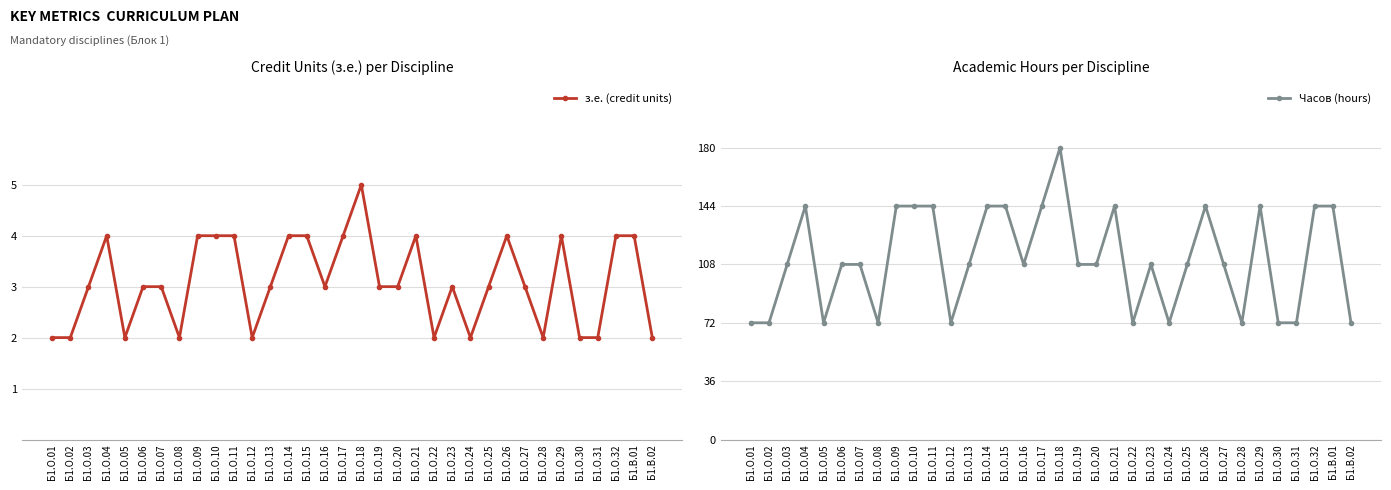

What is the label of the 33rd point from the right?

Б1.О.02